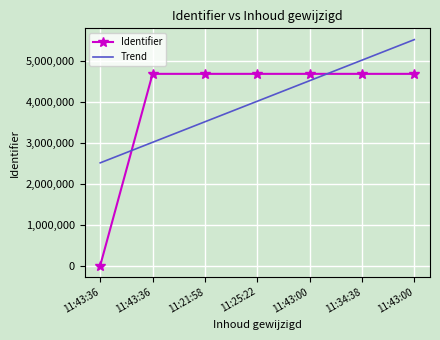

What is the value of the Trend point at the 3rd from the left?

3505793.6